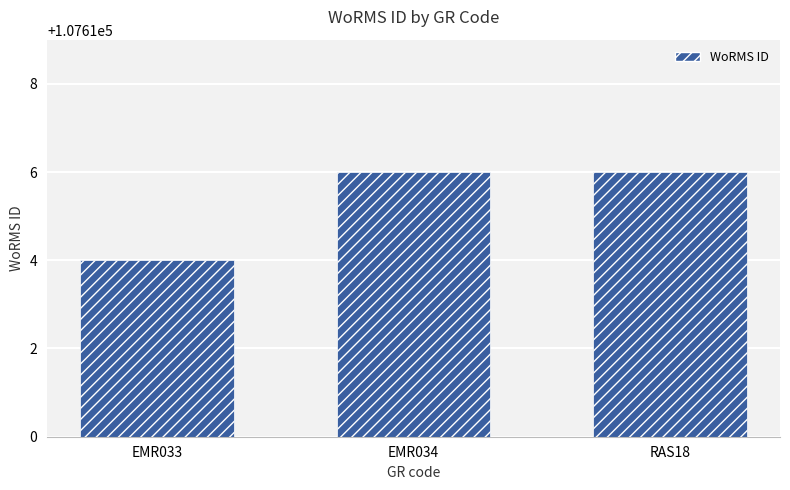

Read the value at EMR034.

107616